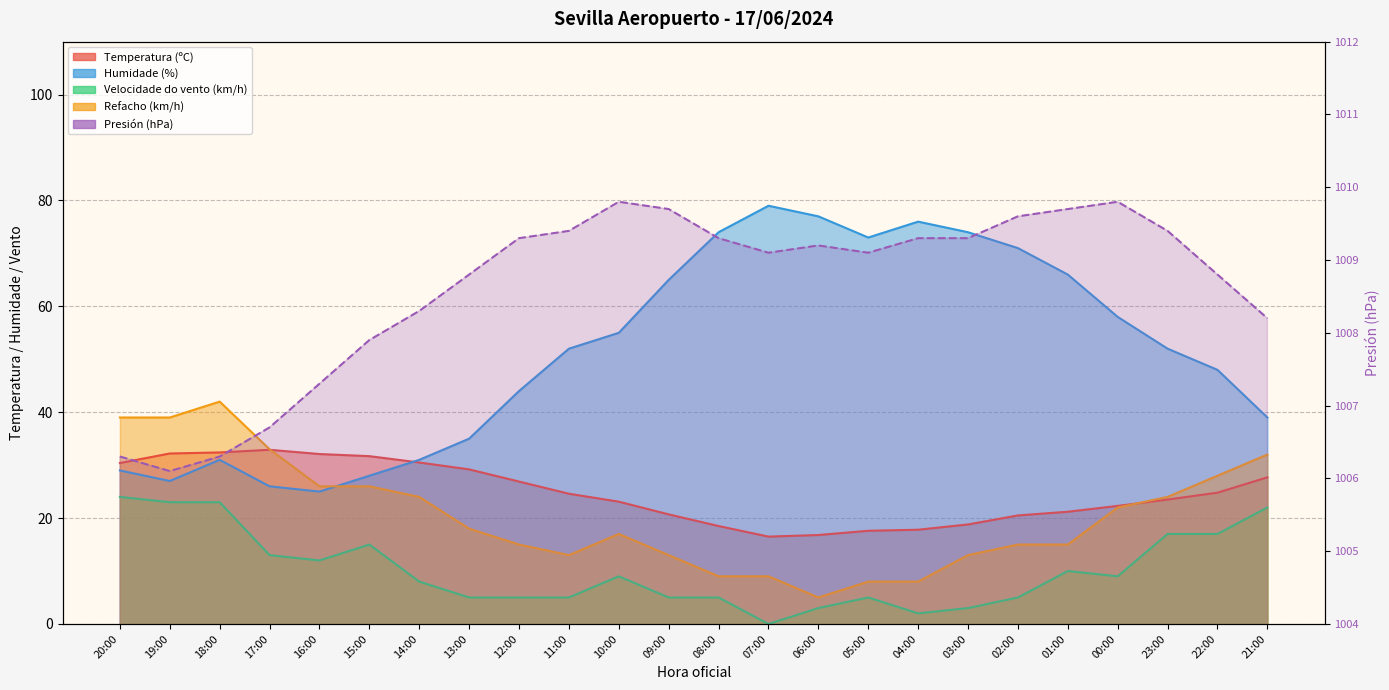

True or false: Humidade (%) line has more than 0 interior local peaks.

True